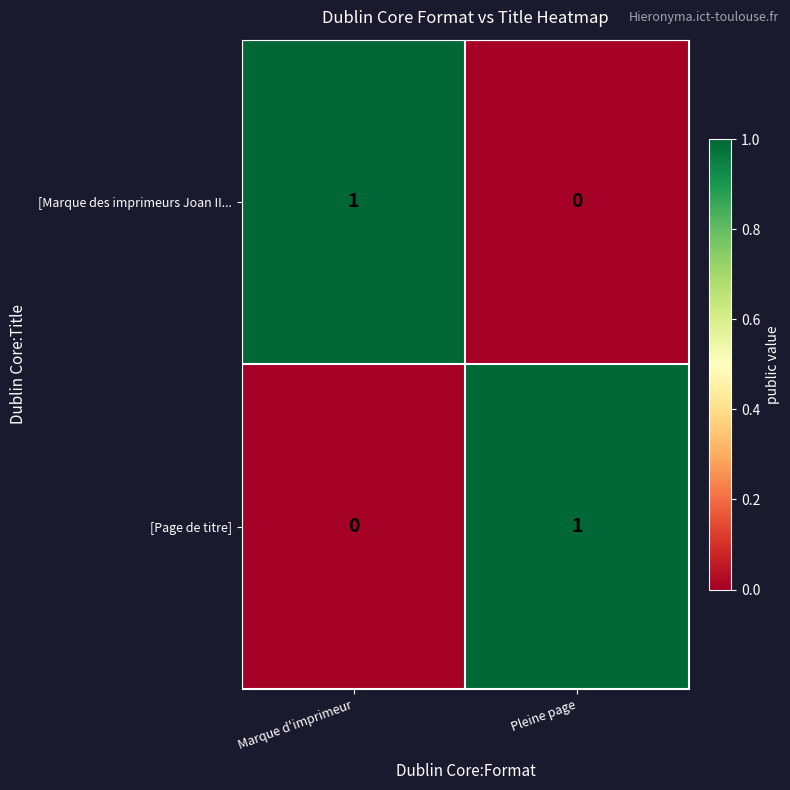

At which label does [Page de titre] reach its peak?

Pleine page